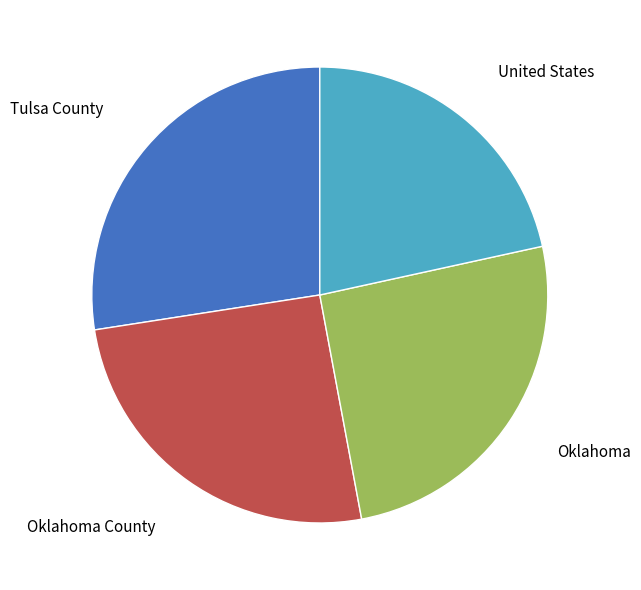

What is the ratio of the value at Oklahoma County to the value at Tulsa County?

0.9